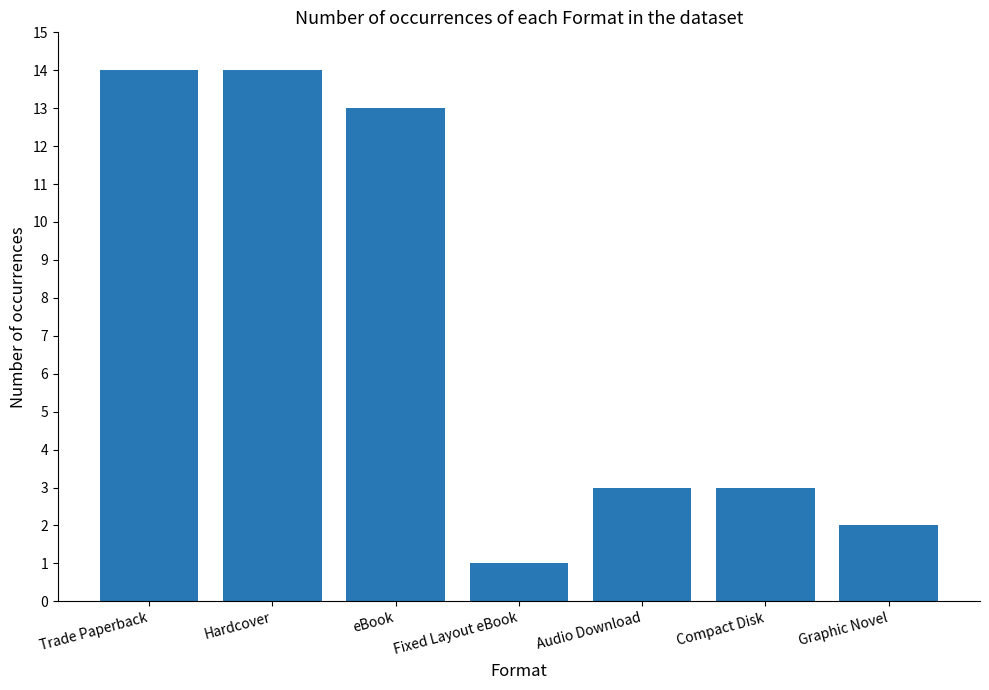

What is the smallest value displayed?

1